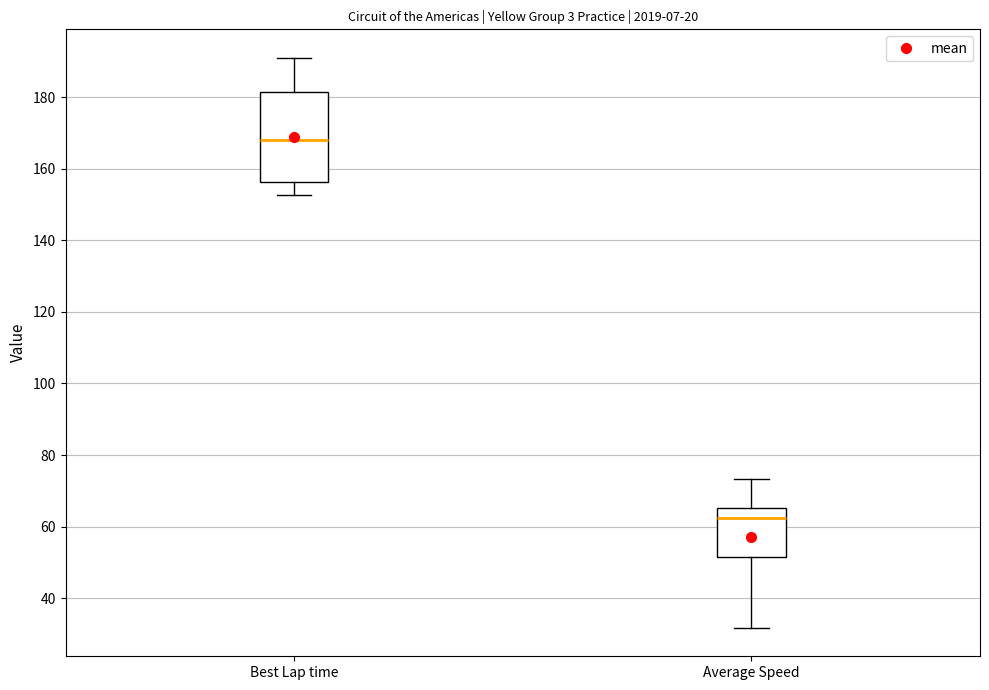

Where is the lower edge of the box for Average Speed on the y-axis? The values are not printed on the chart, so give them approximately, as read against the axis.

52